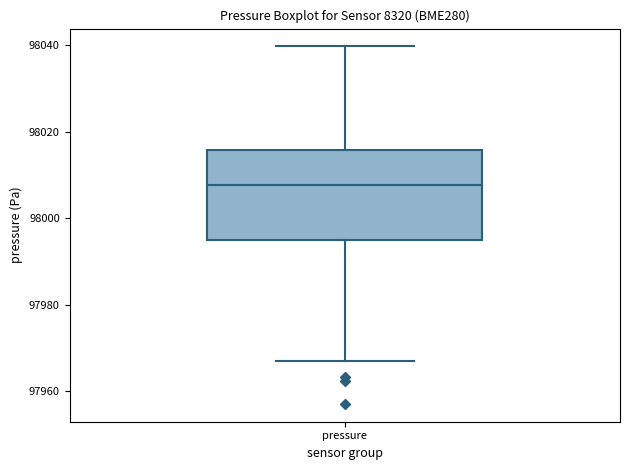

Where does the median line of the box for pressure sit on the y-axis? The values are not printed on the chart, so give them approximately, as read against the axis.

98008